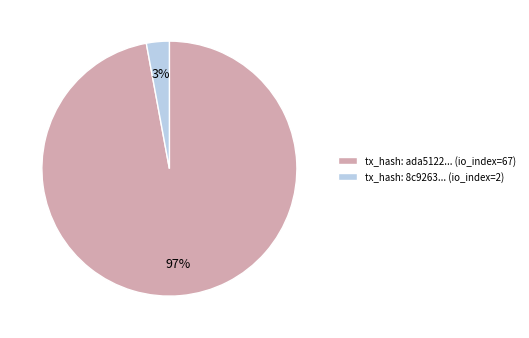

What percentage is the tx_hash: 8c9263... (io_index=2) slice, to the nearest percent?

3%